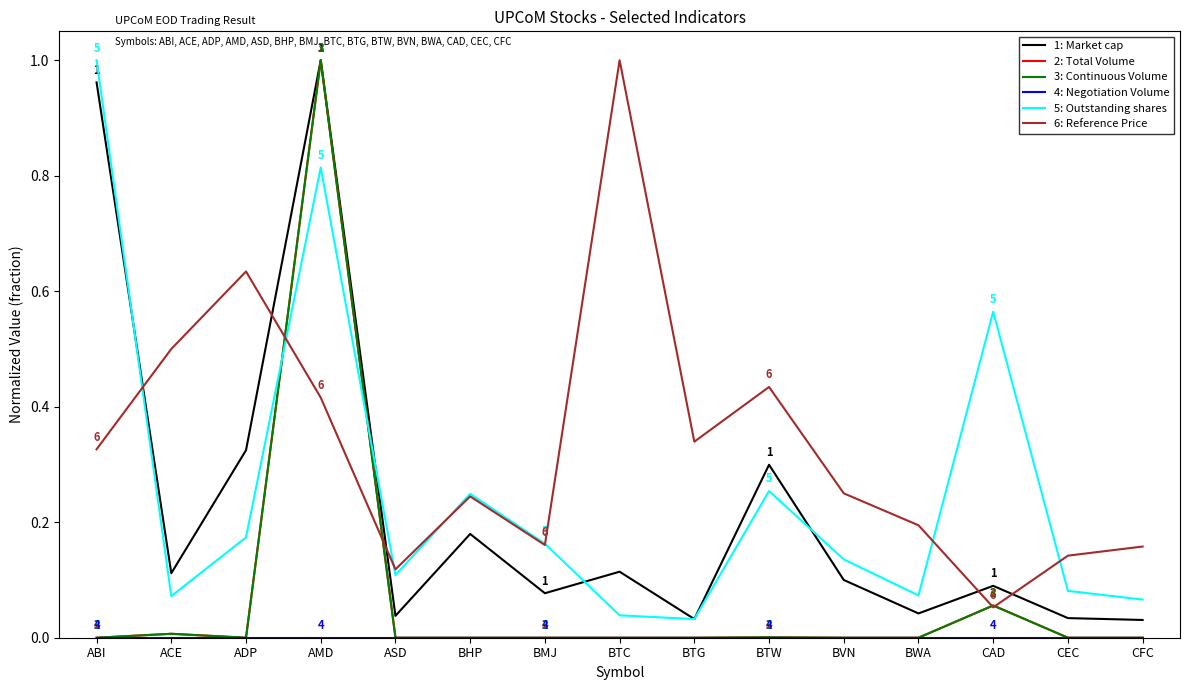

What is the difference between the highest and lowest values at BHP?

0.2